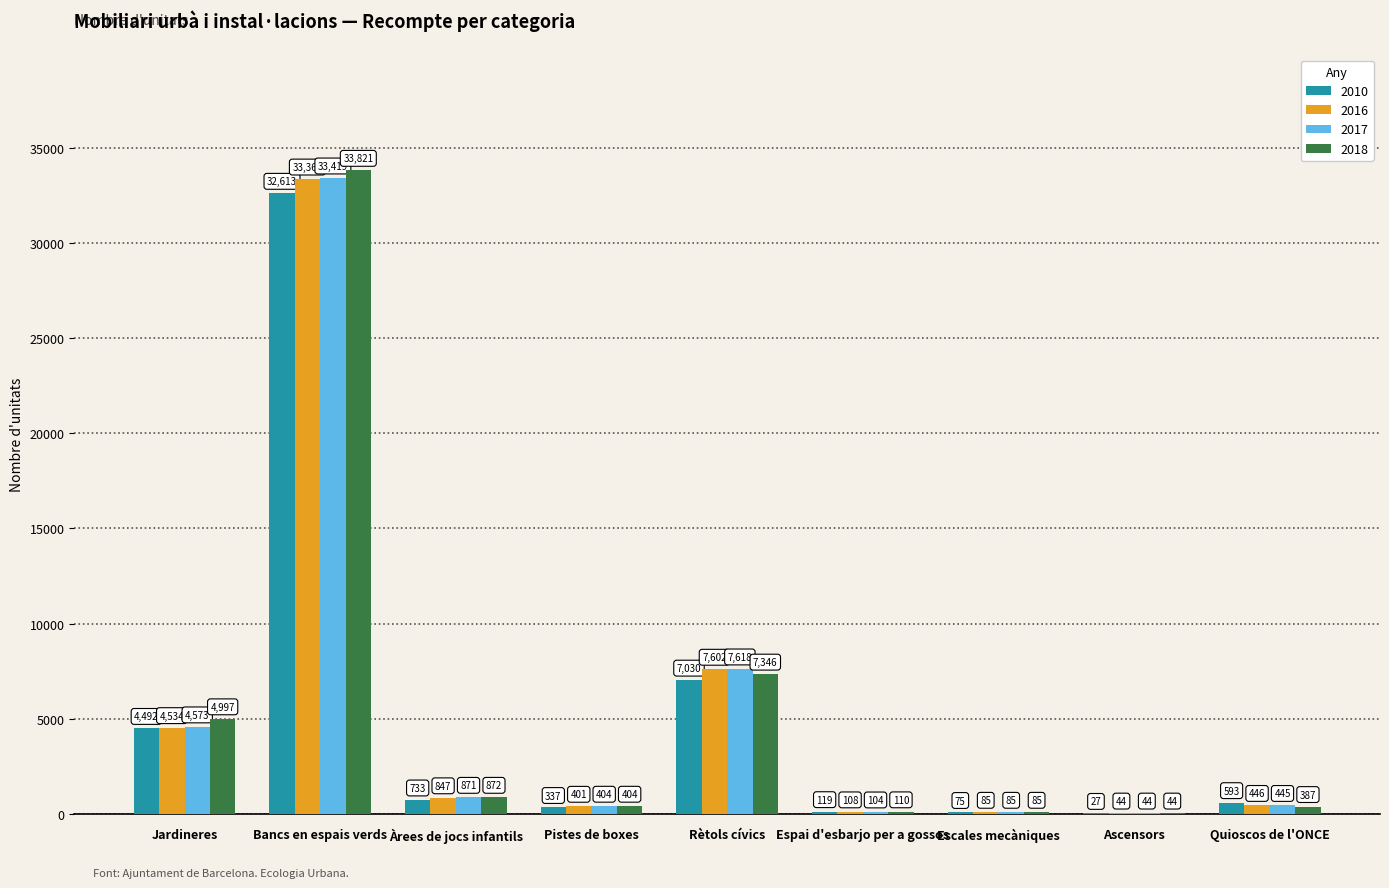

Where is 2016 nearest to the value 16703?

Rètols cívics